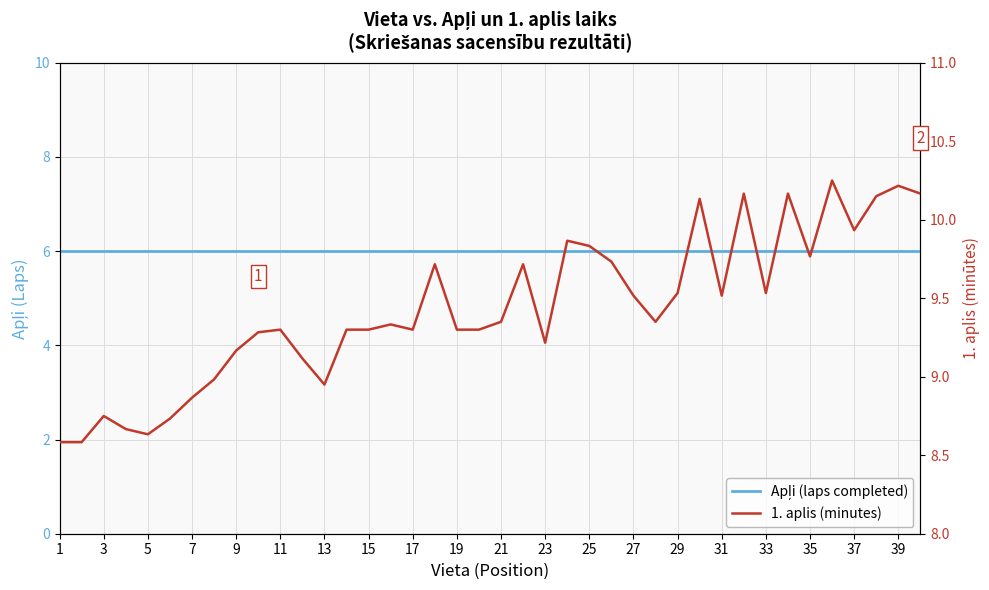

What are all the series names shown in the legend?

Apļi (laps completed), 1. aplis (minutes)